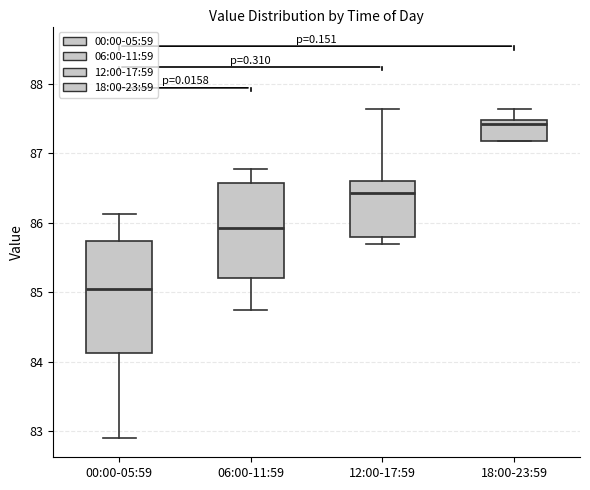

Where does the upper whisker of the box for 18:00-23:59 end on the y-axis? The values are not printed on the chart, so give them approximately, as read against the axis.

87.6